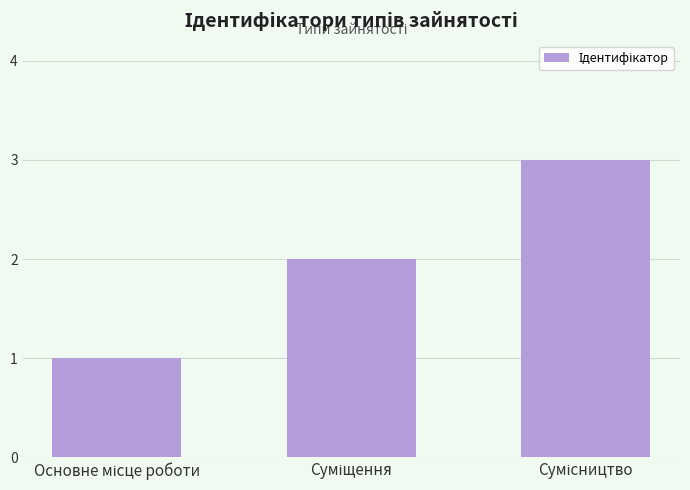

What is the maximum value shown in the chart?

3